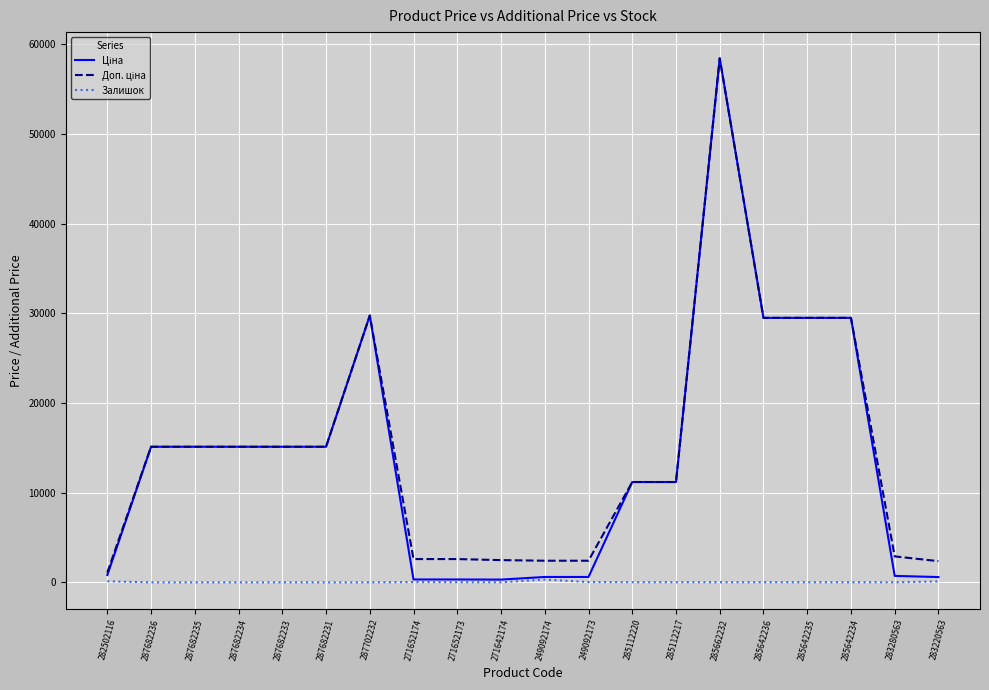

What is the total value across all series at 287682236?

30240.0